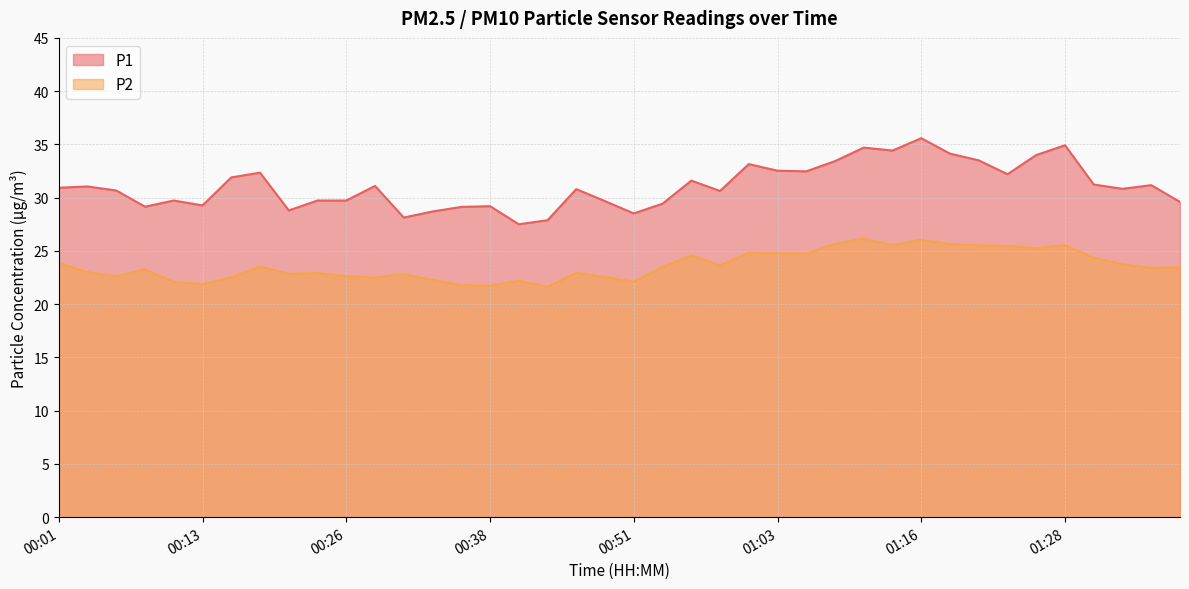

The value of P1 at 00:21 is 28.8. True or false?

True